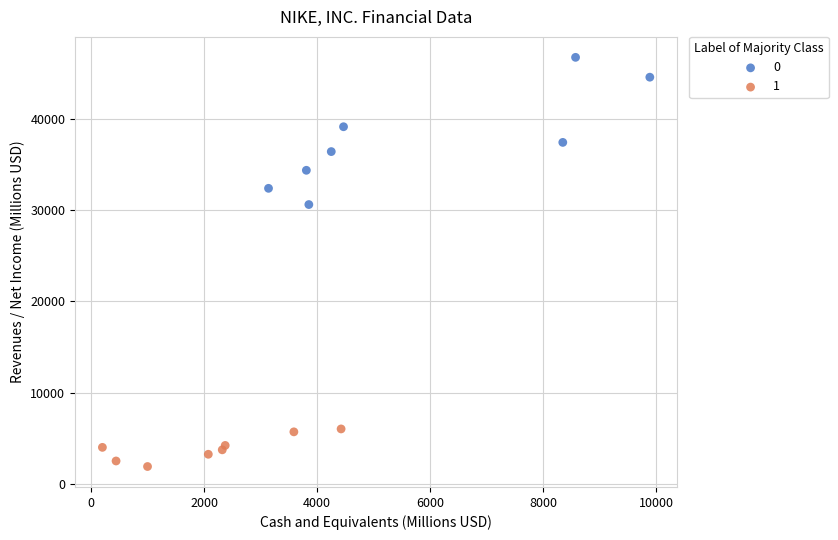

What are all the series names shown in the legend?

0, 1